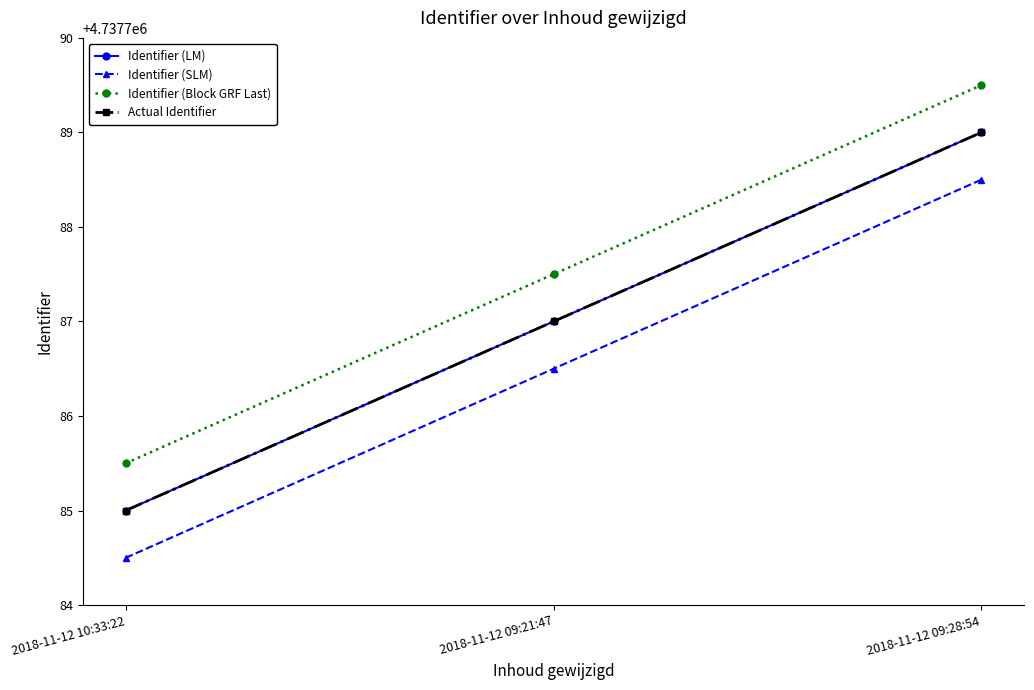

What is the difference between the Identifier (Block GRF Last) values at 2018-11-12 09:21:47 and 2018-11-12 10:33:22?

2.0